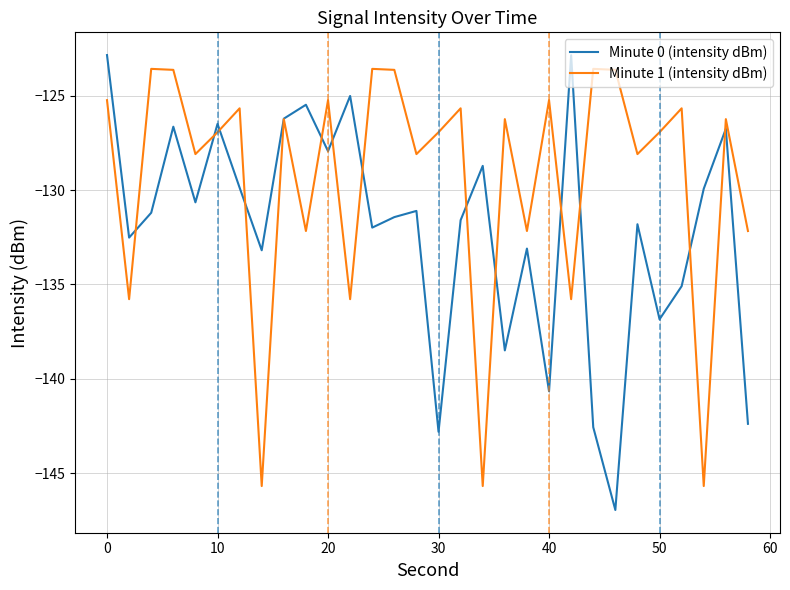

Which series has the largest total across all categories?

Minute 1 (intensity dBm)